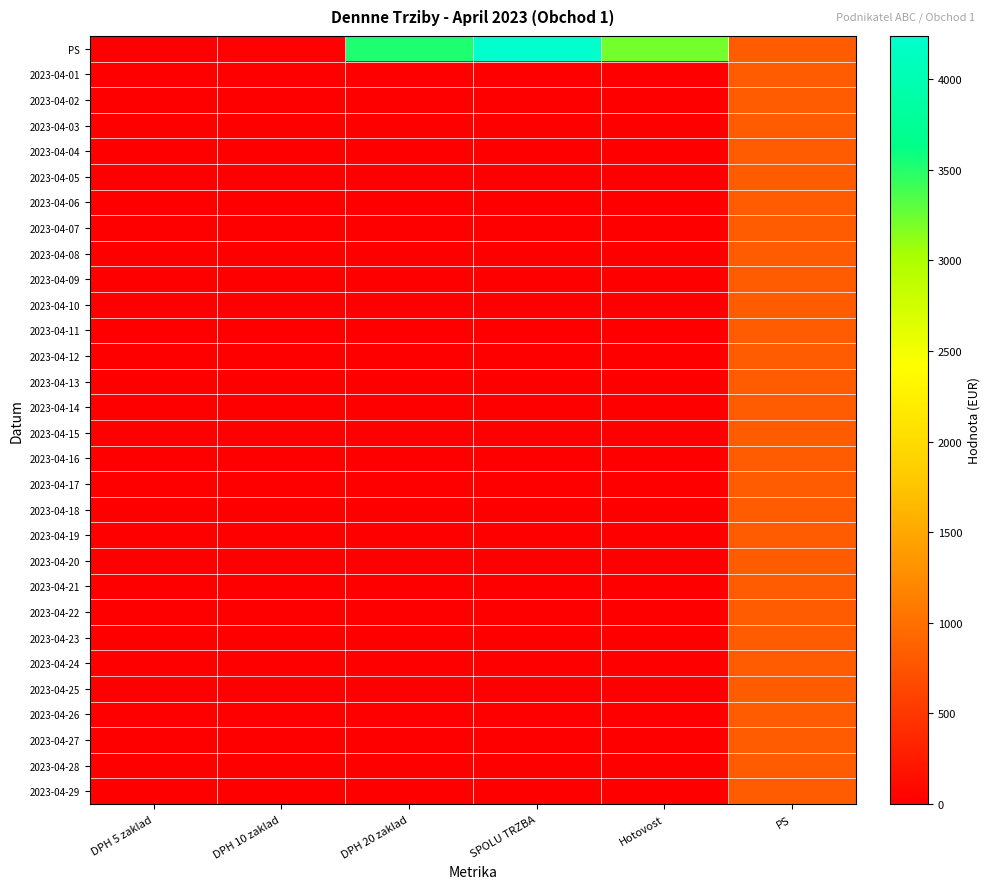

Reading left to right, what are all the values shown in this chart?

PS: DPH 5 zaklad=0.0	DPH 10 zaklad=20.9	DPH 20 zaklad=3512.0	SPOLU TRZBA=4237.4	Hotovost=3226.4	PS=826.4
2023-04-01: DPH 5 zaklad=0.0	DPH 10 zaklad=0.0	DPH 20 zaklad=0.0	SPOLU TRZBA=0.0	Hotovost=0.0	PS=826.4
2023-04-02: DPH 5 zaklad=0.0	DPH 10 zaklad=0.0	DPH 20 zaklad=0.0	SPOLU TRZBA=0.0	Hotovost=0.0	PS=826.4
2023-04-03: DPH 5 zaklad=0.0	DPH 10 zaklad=0.0	DPH 20 zaklad=0.0	SPOLU TRZBA=0.0	Hotovost=0.0	PS=826.4
2023-04-04: DPH 5 zaklad=0.0	DPH 10 zaklad=0.0	DPH 20 zaklad=0.0	SPOLU TRZBA=0.0	Hotovost=0.0	PS=826.4
2023-04-05: DPH 5 zaklad=0.0	DPH 10 zaklad=0.0	DPH 20 zaklad=0.0	SPOLU TRZBA=0.0	Hotovost=0.0	PS=826.4
2023-04-06: DPH 5 zaklad=0.0	DPH 10 zaklad=0.0	DPH 20 zaklad=0.0	SPOLU TRZBA=0.0	Hotovost=0.0	PS=826.4
2023-04-07: DPH 5 zaklad=0.0	DPH 10 zaklad=0.0	DPH 20 zaklad=0.0	SPOLU TRZBA=0.0	Hotovost=0.0	PS=826.4
2023-04-08: DPH 5 zaklad=0.0	DPH 10 zaklad=0.0	DPH 20 zaklad=0.0	SPOLU TRZBA=0.0	Hotovost=0.0	PS=826.4
2023-04-09: DPH 5 zaklad=0.0	DPH 10 zaklad=0.0	DPH 20 zaklad=0.0	SPOLU TRZBA=0.0	Hotovost=0.0	PS=826.4
2023-04-10: DPH 5 zaklad=0.0	DPH 10 zaklad=0.0	DPH 20 zaklad=0.0	SPOLU TRZBA=0.0	Hotovost=0.0	PS=826.4
2023-04-11: DPH 5 zaklad=0.0	DPH 10 zaklad=0.0	DPH 20 zaklad=0.0	SPOLU TRZBA=0.0	Hotovost=0.0	PS=826.4
2023-04-12: DPH 5 zaklad=0.0	DPH 10 zaklad=0.0	DPH 20 zaklad=0.0	SPOLU TRZBA=0.0	Hotovost=0.0	PS=826.4
2023-04-13: DPH 5 zaklad=0.0	DPH 10 zaklad=0.0	DPH 20 zaklad=0.0	SPOLU TRZBA=0.0	Hotovost=0.0	PS=826.4
2023-04-14: DPH 5 zaklad=0.0	DPH 10 zaklad=0.0	DPH 20 zaklad=0.0	SPOLU TRZBA=0.0	Hotovost=0.0	PS=826.4
2023-04-15: DPH 5 zaklad=0.0	DPH 10 zaklad=0.0	DPH 20 zaklad=0.0	SPOLU TRZBA=0.0	Hotovost=0.0	PS=826.4
2023-04-16: DPH 5 zaklad=0.0	DPH 10 zaklad=0.0	DPH 20 zaklad=0.0	SPOLU TRZBA=0.0	Hotovost=0.0	PS=826.4
2023-04-17: DPH 5 zaklad=0.0	DPH 10 zaklad=0.0	DPH 20 zaklad=0.0	SPOLU TRZBA=0.0	Hotovost=0.0	PS=826.4
2023-04-18: DPH 5 zaklad=0.0	DPH 10 zaklad=0.0	DPH 20 zaklad=0.0	SPOLU TRZBA=0.0	Hotovost=0.0	PS=826.4
2023-04-19: DPH 5 zaklad=0.0	DPH 10 zaklad=0.0	DPH 20 zaklad=0.0	SPOLU TRZBA=0.0	Hotovost=0.0	PS=826.4
2023-04-20: DPH 5 zaklad=0.0	DPH 10 zaklad=0.0	DPH 20 zaklad=0.0	SPOLU TRZBA=0.0	Hotovost=0.0	PS=826.4
2023-04-21: DPH 5 zaklad=0.0	DPH 10 zaklad=0.0	DPH 20 zaklad=0.0	SPOLU TRZBA=0.0	Hotovost=0.0	PS=826.4
2023-04-22: DPH 5 zaklad=0.0	DPH 10 zaklad=0.0	DPH 20 zaklad=0.0	SPOLU TRZBA=0.0	Hotovost=0.0	PS=826.4
2023-04-23: DPH 5 zaklad=0.0	DPH 10 zaklad=0.0	DPH 20 zaklad=0.0	SPOLU TRZBA=0.0	Hotovost=0.0	PS=826.4
2023-04-24: DPH 5 zaklad=0.0	DPH 10 zaklad=0.0	DPH 20 zaklad=0.0	SPOLU TRZBA=0.0	Hotovost=0.0	PS=826.4
2023-04-25: DPH 5 zaklad=0.0	DPH 10 zaklad=0.0	DPH 20 zaklad=0.0	SPOLU TRZBA=0.0	Hotovost=0.0	PS=826.4
2023-04-26: DPH 5 zaklad=0.0	DPH 10 zaklad=0.0	DPH 20 zaklad=0.0	SPOLU TRZBA=0.0	Hotovost=0.0	PS=826.4
2023-04-27: DPH 5 zaklad=0.0	DPH 10 zaklad=0.0	DPH 20 zaklad=0.0	SPOLU TRZBA=0.0	Hotovost=0.0	PS=826.4
2023-04-28: DPH 5 zaklad=0.0	DPH 10 zaklad=0.0	DPH 20 zaklad=0.0	SPOLU TRZBA=0.0	Hotovost=0.0	PS=826.4
2023-04-29: DPH 5 zaklad=0.0	DPH 10 zaklad=0.0	DPH 20 zaklad=0.0	SPOLU TRZBA=0.0	Hotovost=0.0	PS=826.4